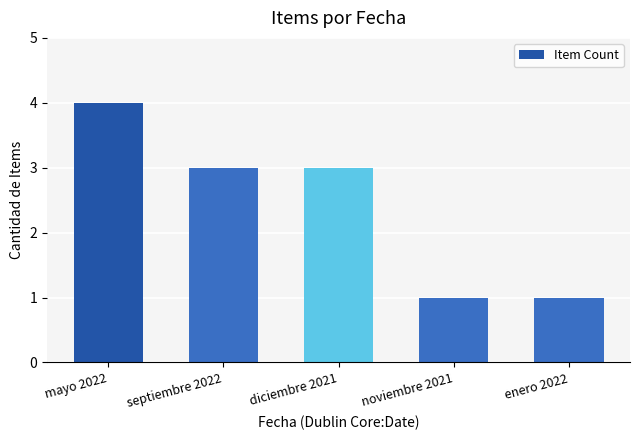

What is the label of the 3rd bar from the left?

diciembre 2021